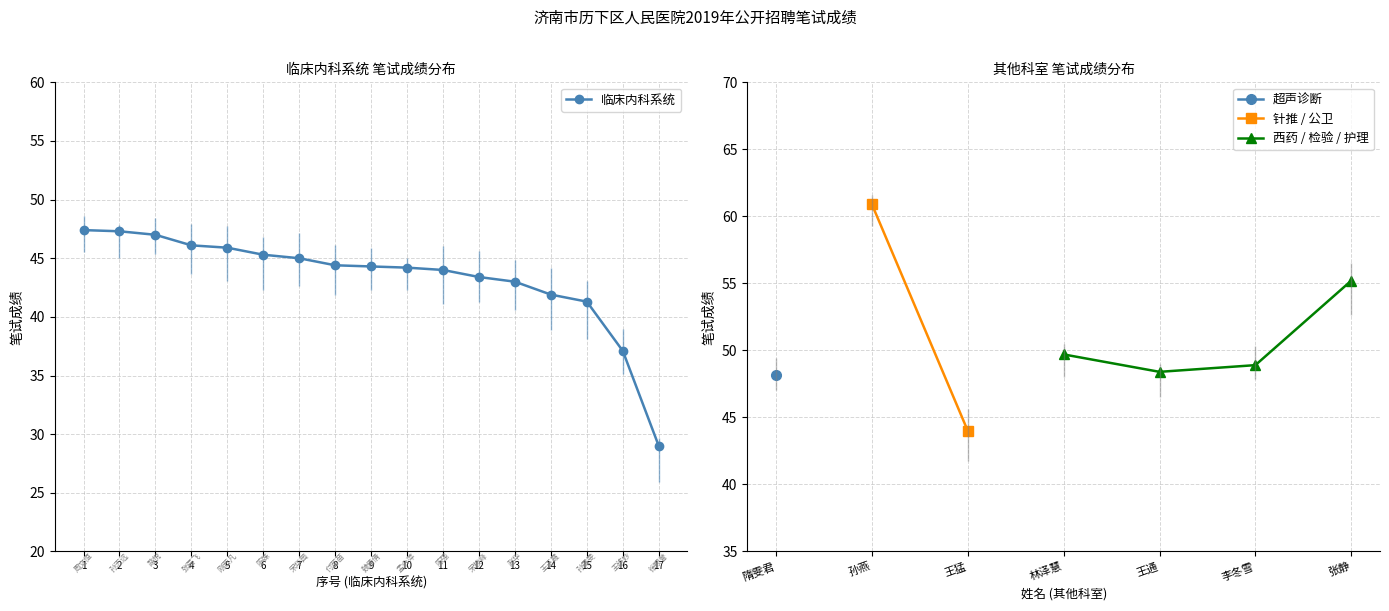

Which category has the lowest value across all series?

17